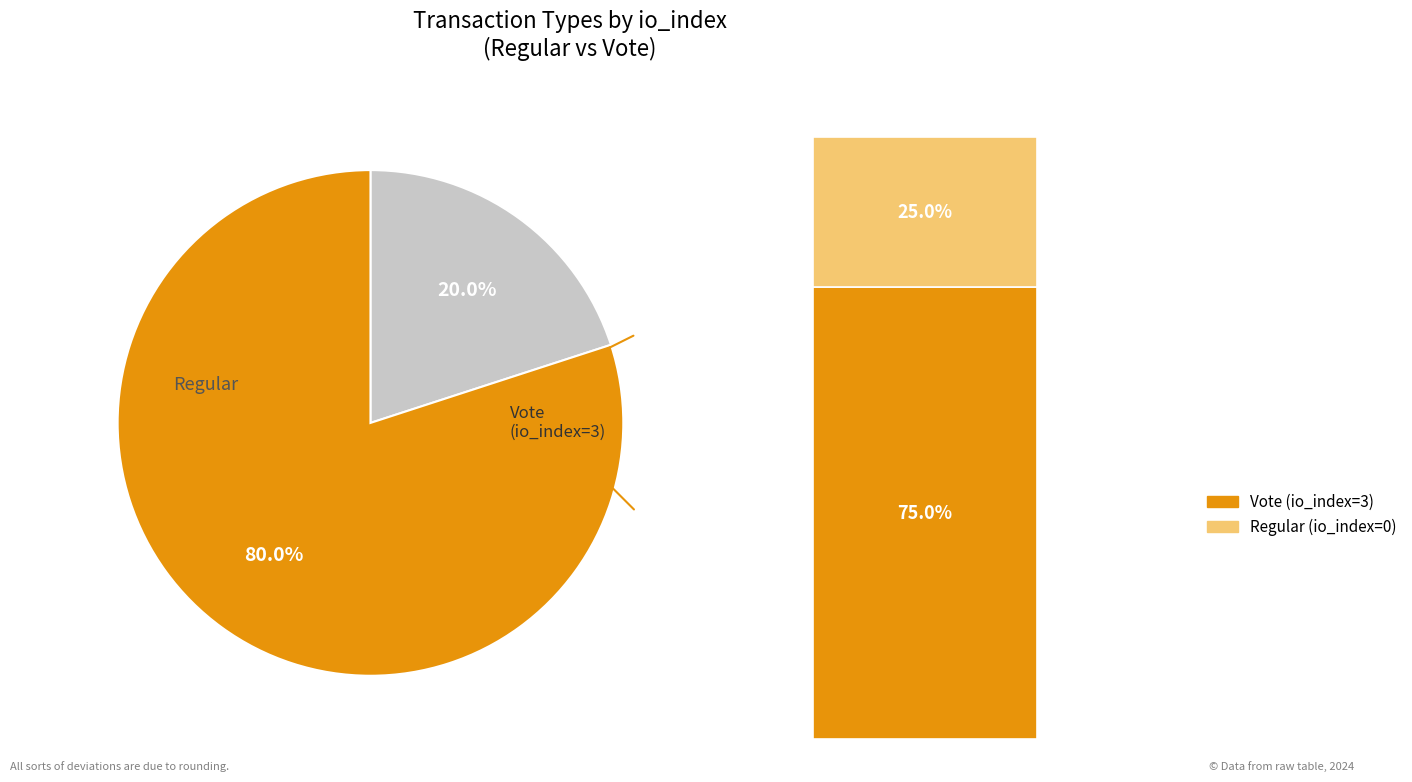

Is the sum of Vote and Regular greater than half?

Yes